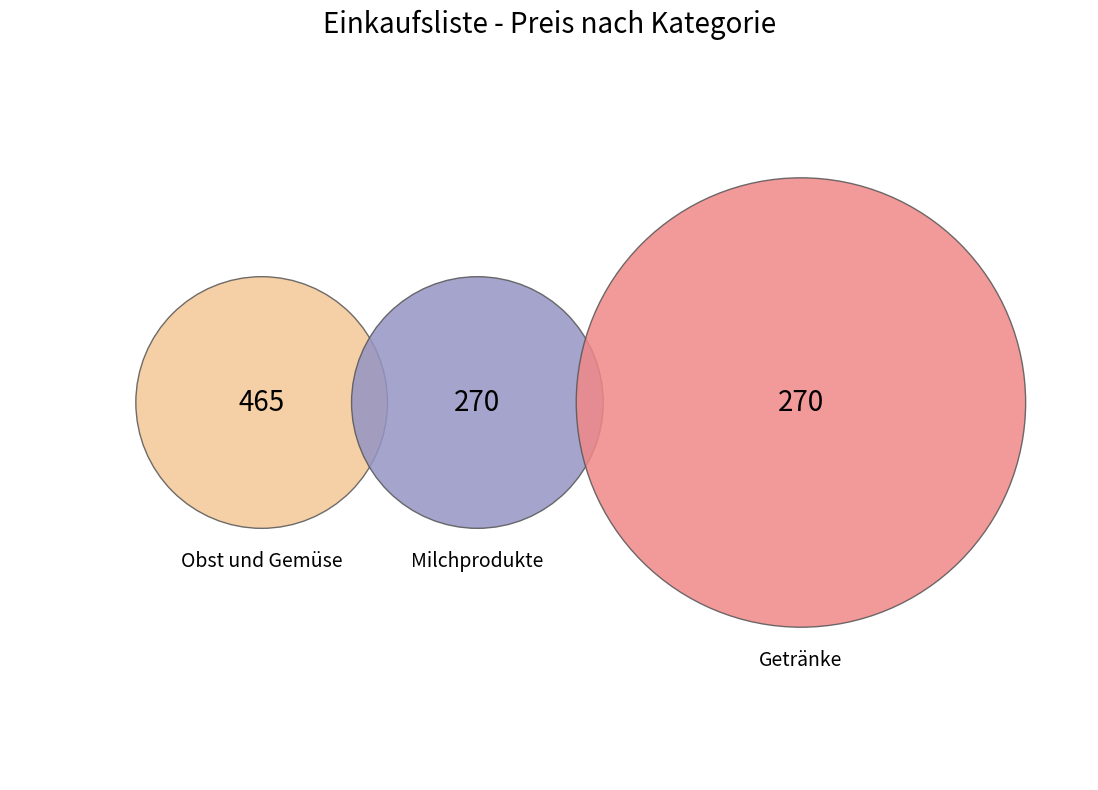

The Teigwaren slice represents 16% of the pie. True or false?

False